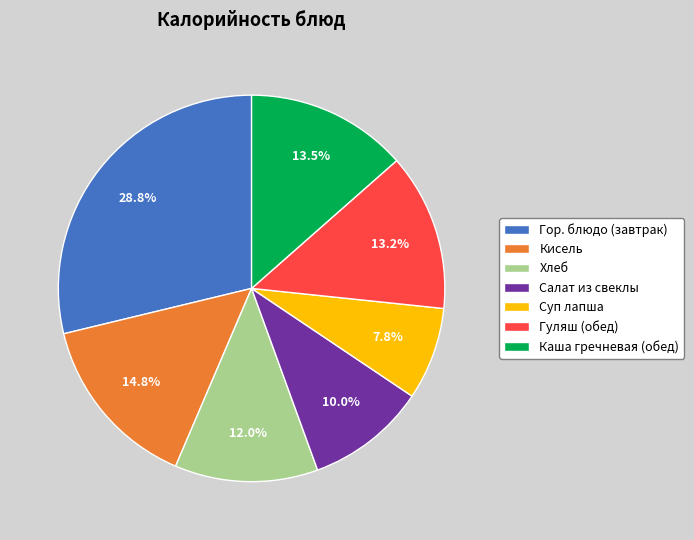

Between Салат из свеклы and Суп лапша, which is larger?

Салат из свеклы